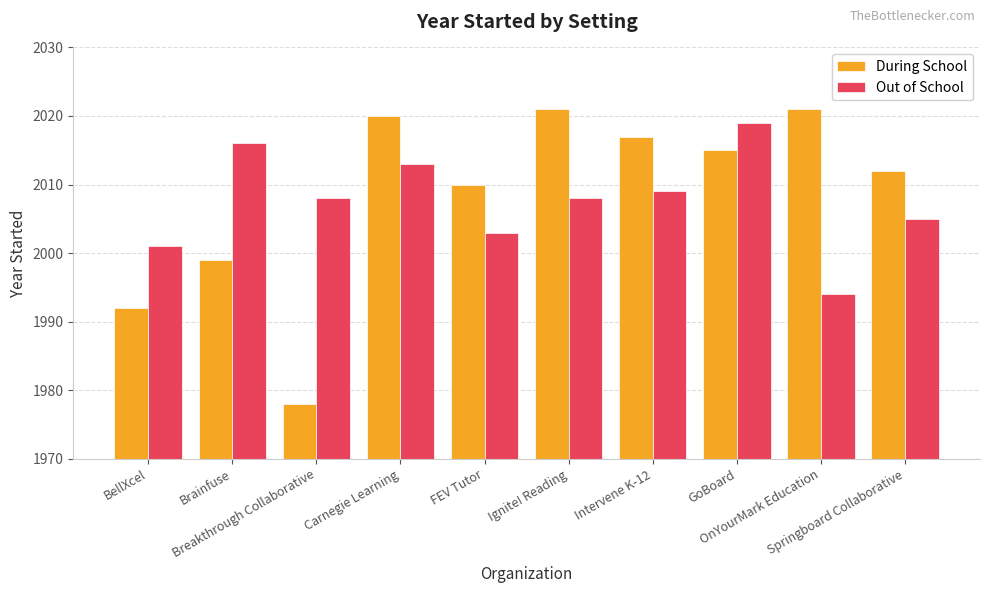

What is the minimum value for Out of School?

1994